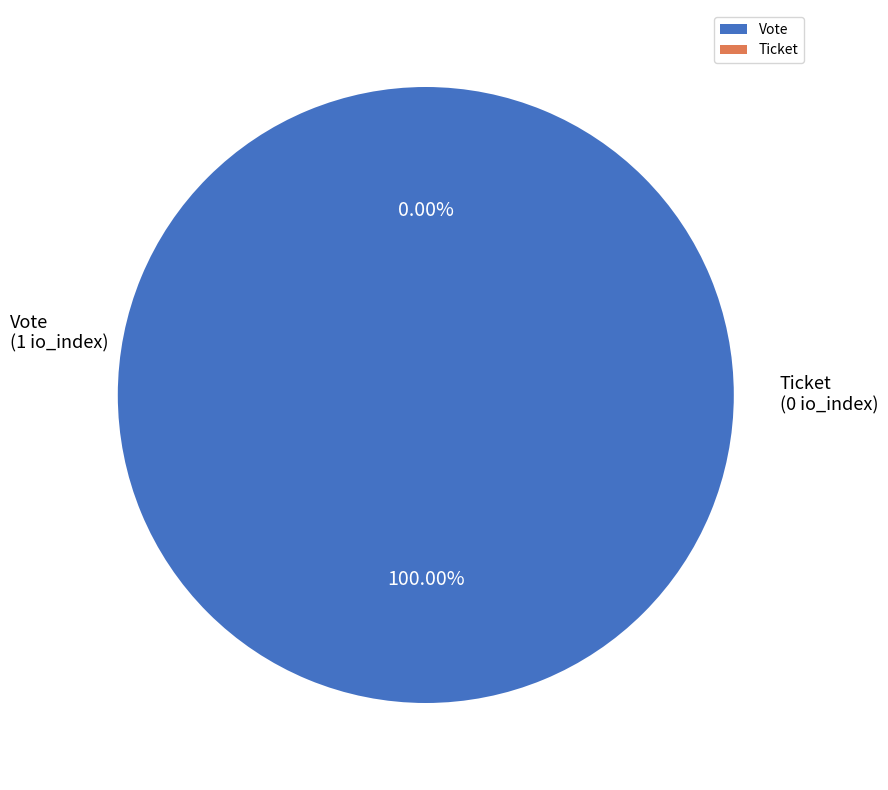

To the nearest percent, what is the average slice percentage?

50%